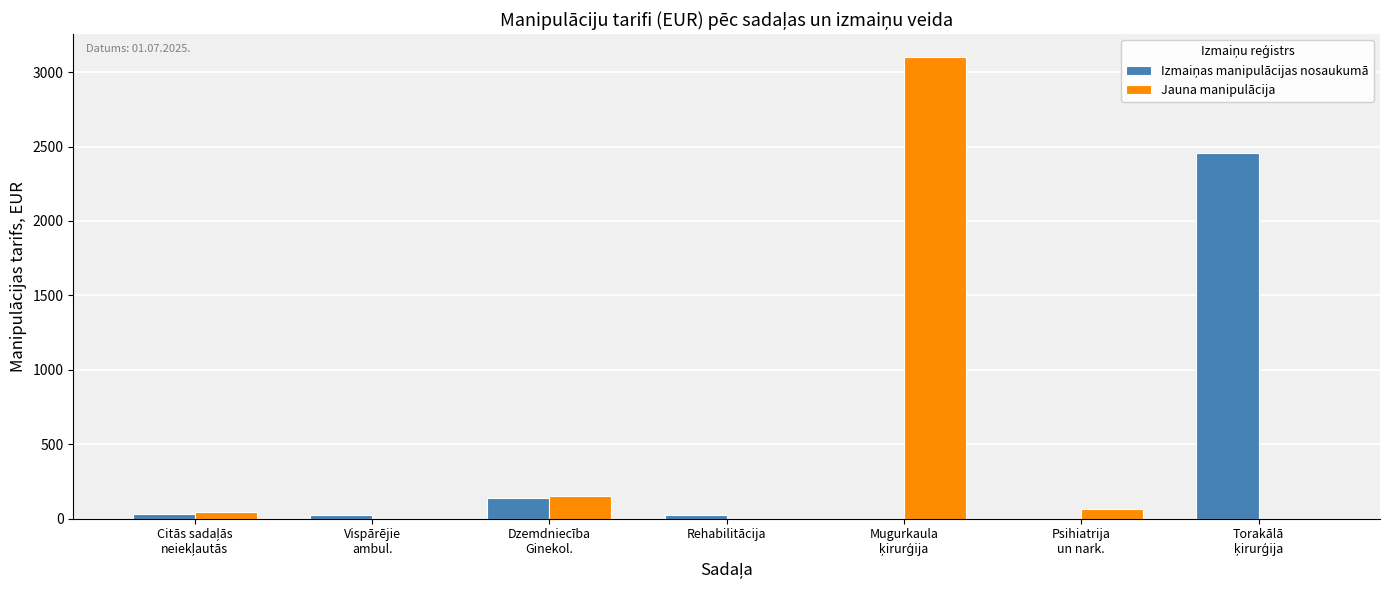

How many groups of bars are there?

7